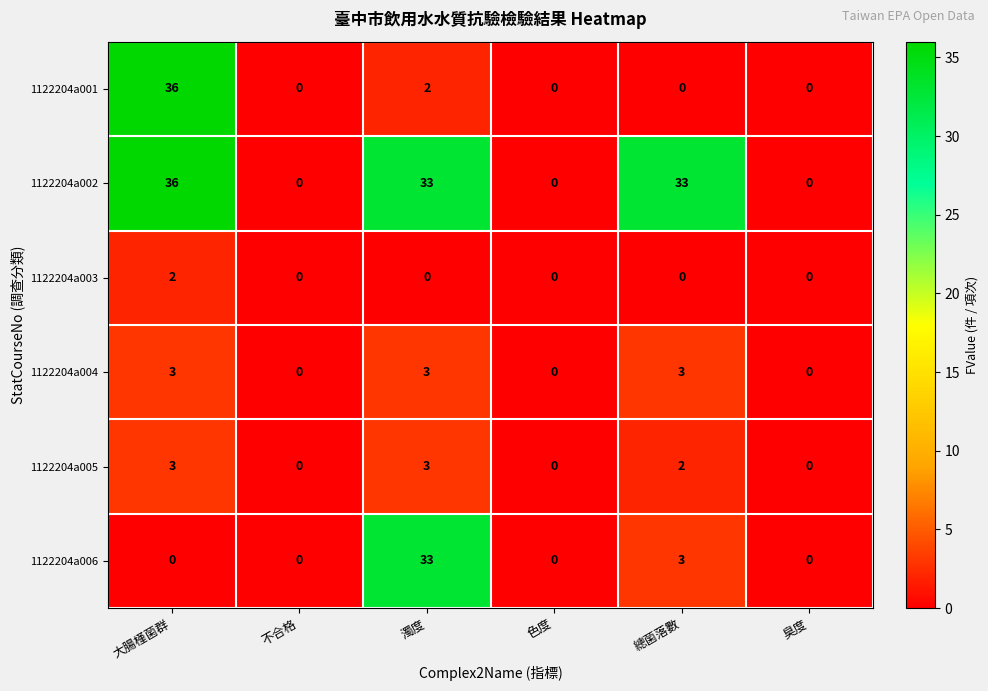

Which series has the largest total across all categories?

1122204a002